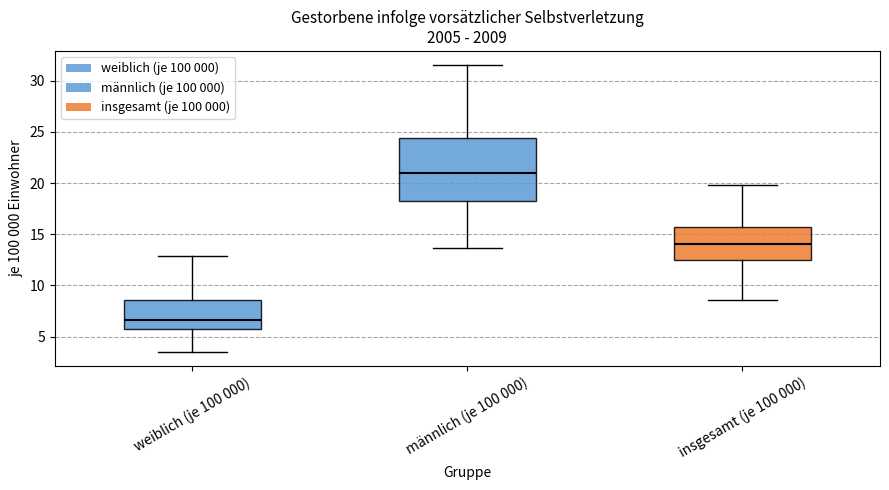

Which box is the tallest, from its lower edge to its upper edge?

männlich (je 100 000)